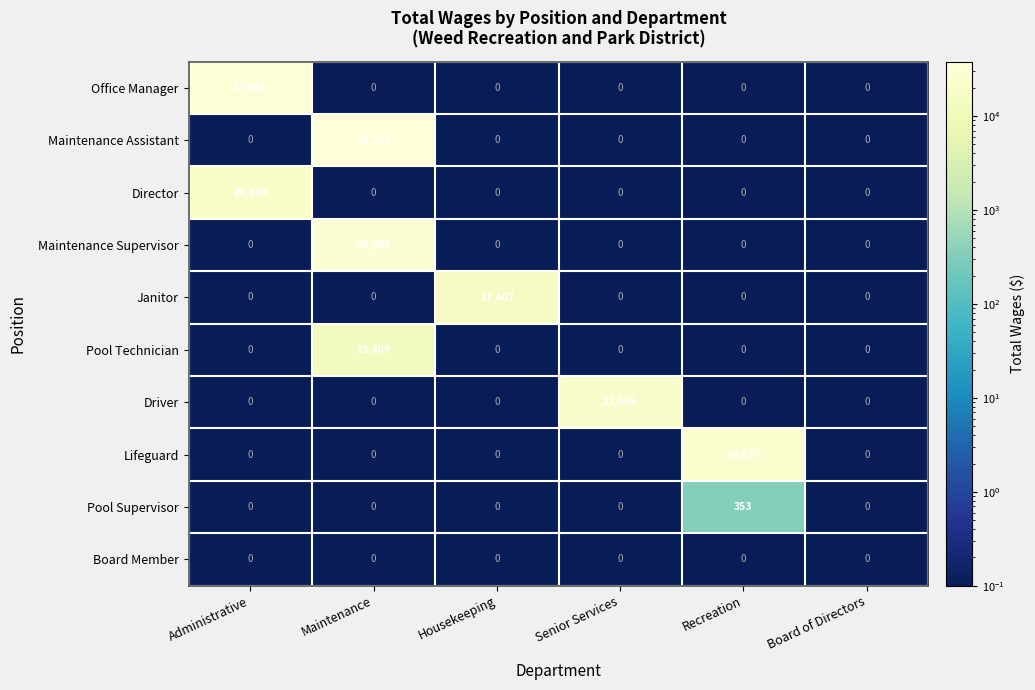

List the series in order of their peak value, lowest first.

Board Member, Pool Supervisor, Pool Technician, Janitor, Director, Driver, Lifeguard, Maintenance Supervisor, Office Manager, Maintenance Assistant